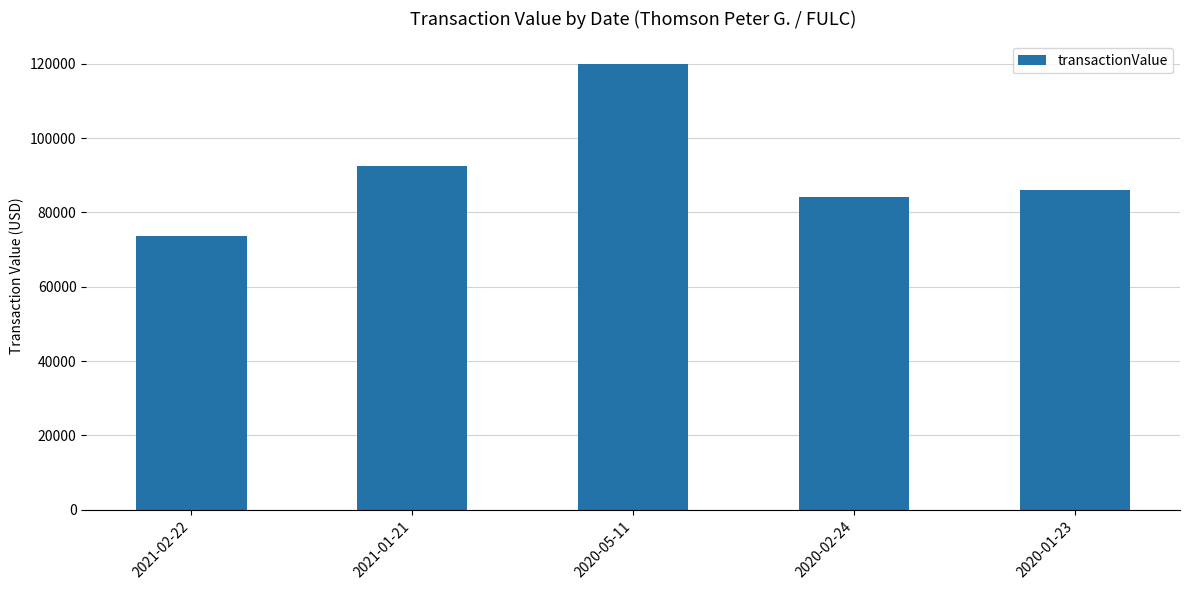

What is the label of the 2nd bar from the left?

2021-01-21